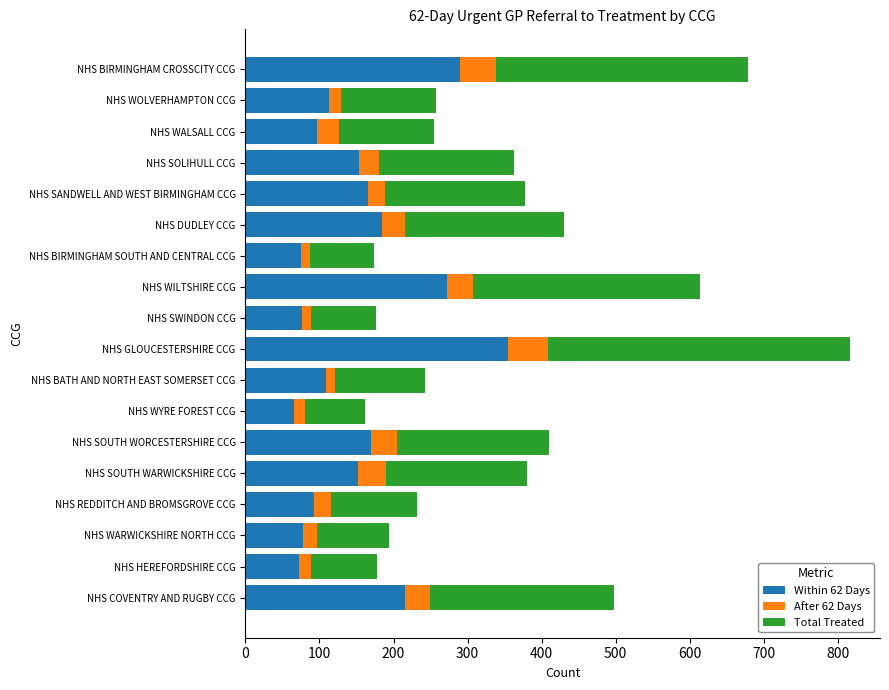

The Within 62 Days series shows 109 at NHS BATH AND NORTH EAST SOMERSET CCG. True or false?

True